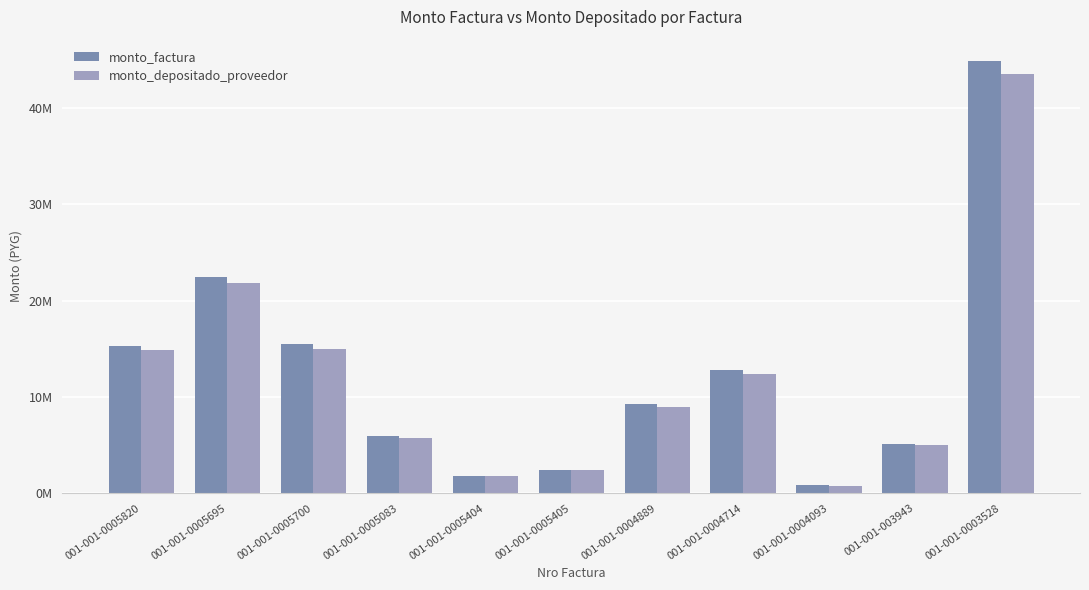

What are all the series names shown in the legend?

monto_factura, monto_depositado_proveedor